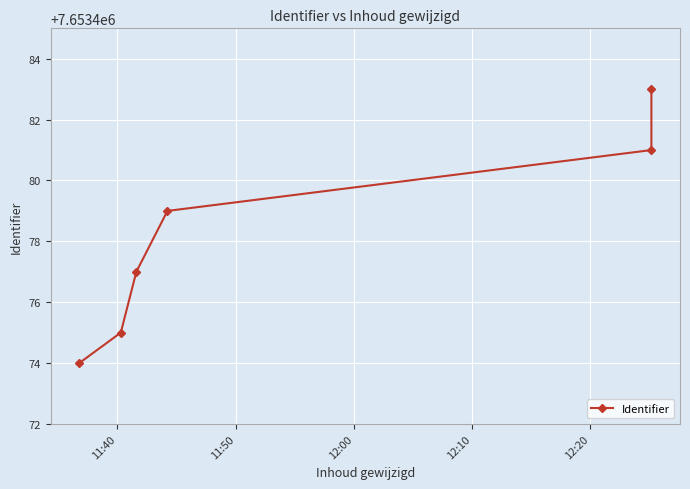

What is the difference between the values at 12:20 and 12:10?

2